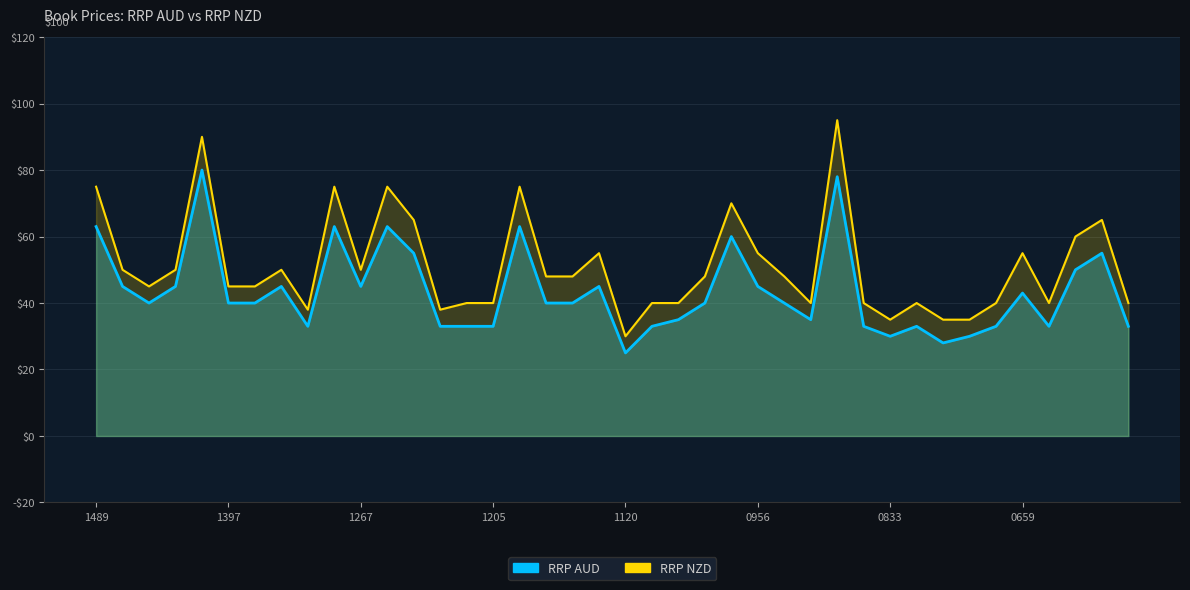

How many data points does each series have?

40